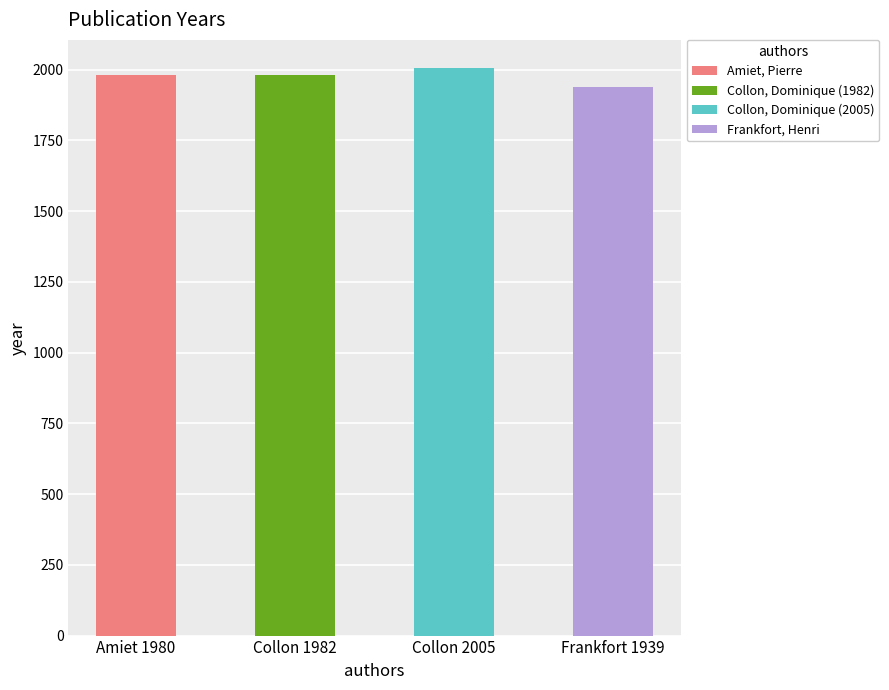

Approximately how many times larger is the value at Collon, Dominique compared to Collon, Dominique?

1.0